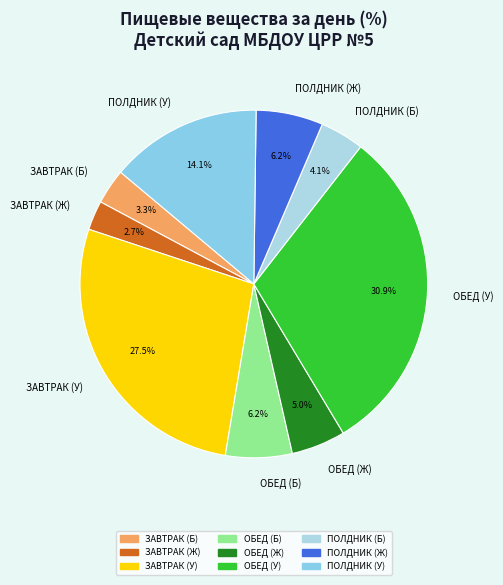

What is the ratio of the value at ПОЛДНИК (У) to the value at ОБЕД (У)?

0.5